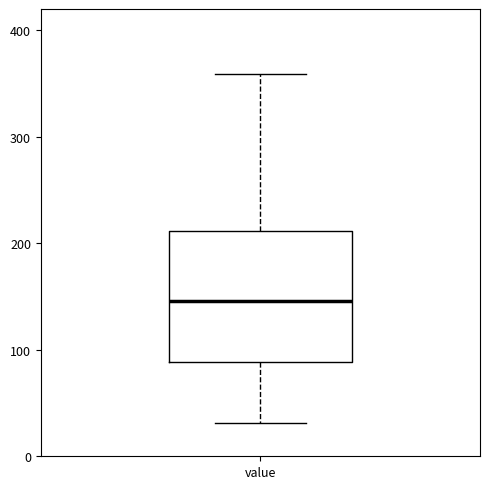

Where does the lower whisker of the box for value end on the y-axis? The values are not printed on the chart, so give them approximately, as read against the axis.

30